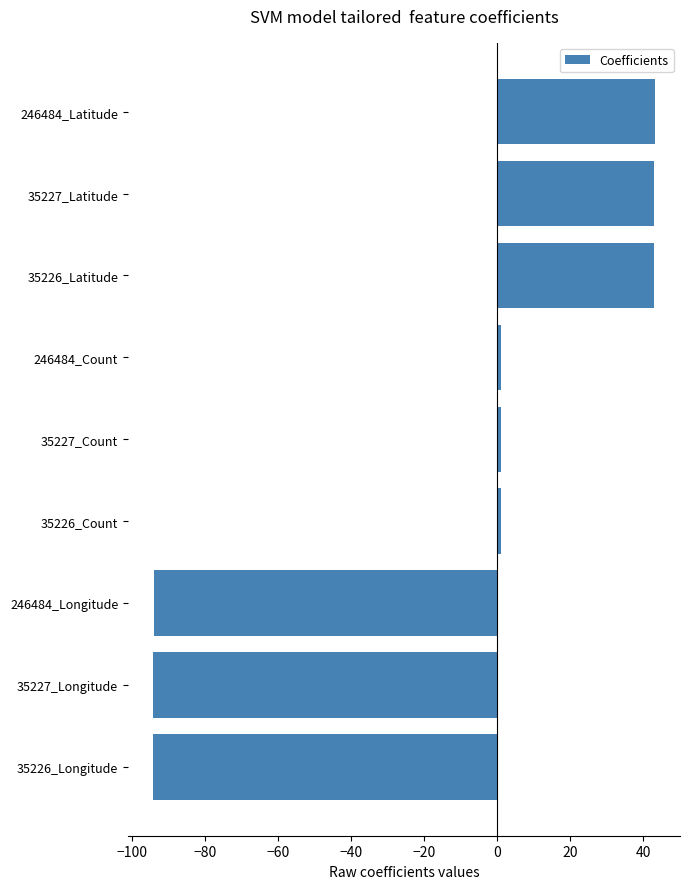

What is the average value?

-16.7